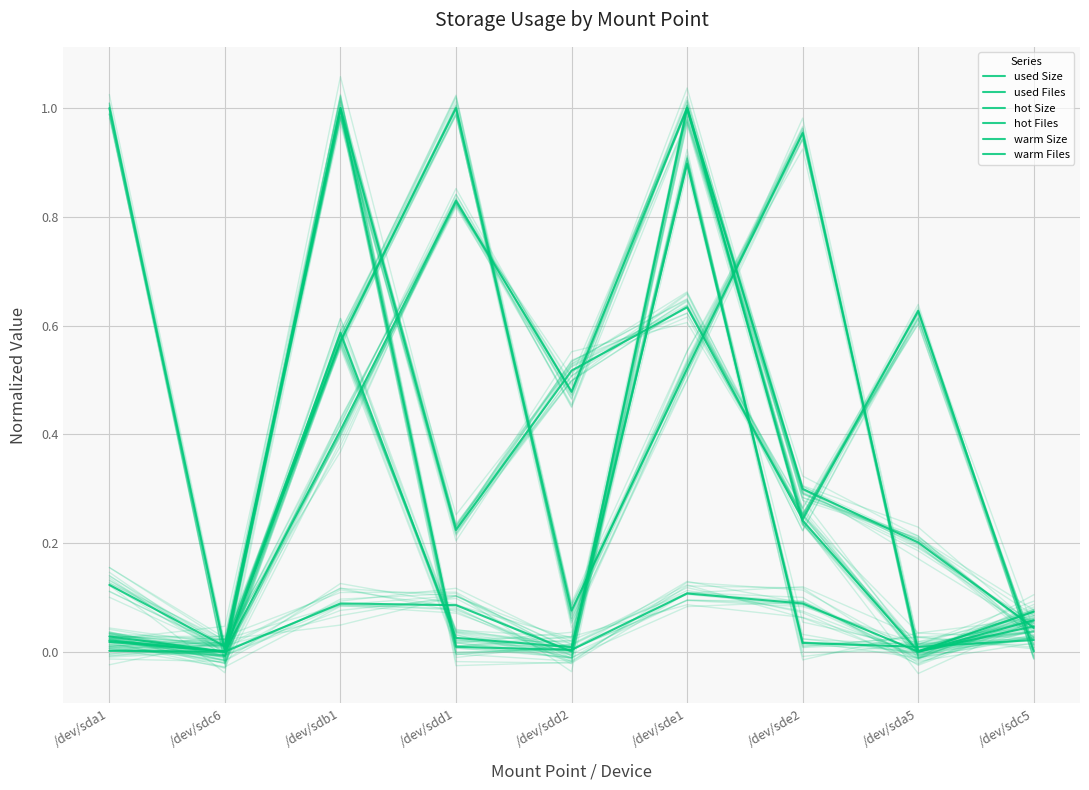

How many lines are shown in the chart?

6